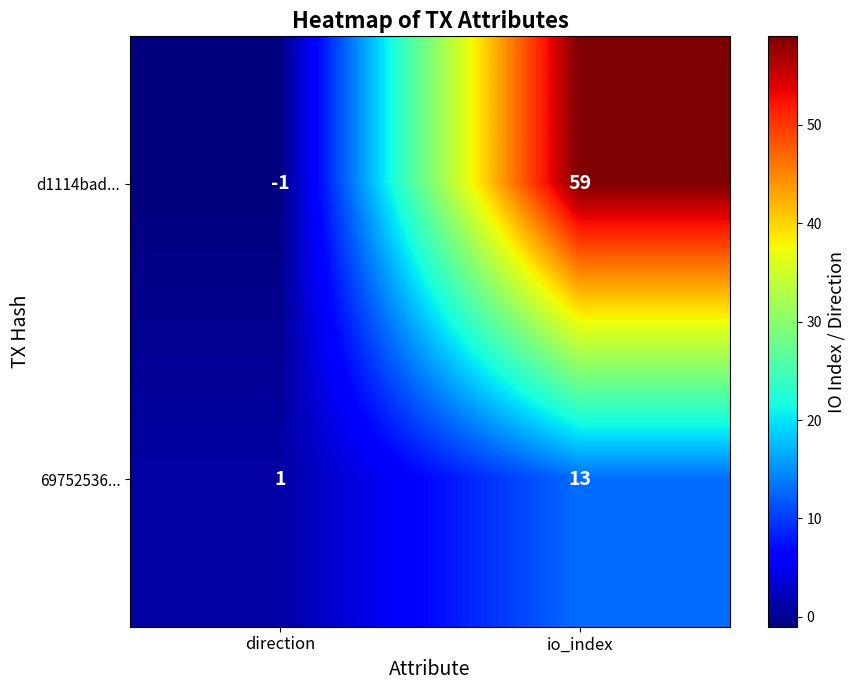

What is the lowest value of the d1114bad... series?

-1